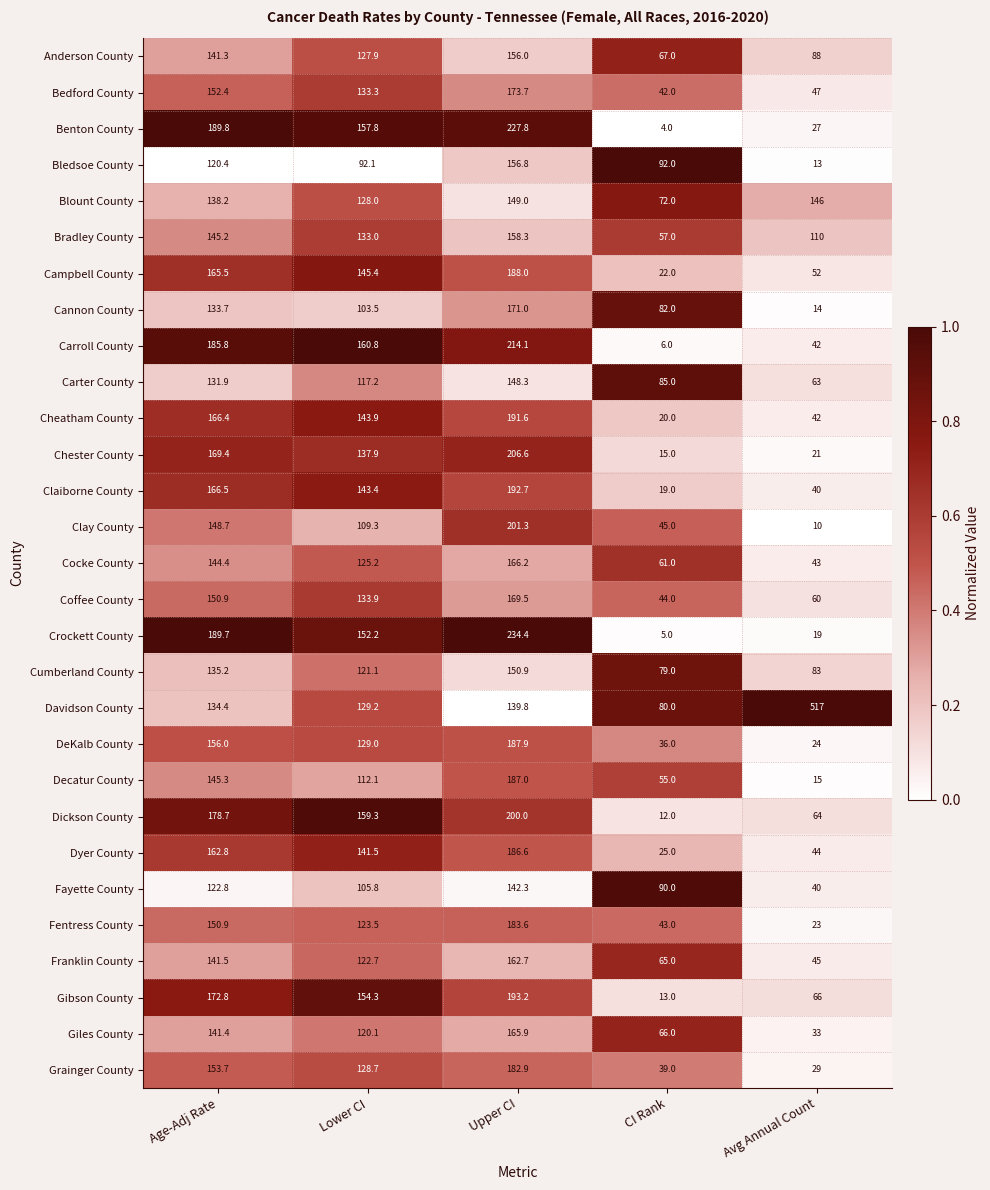

At which category is the sum across all series the highest?

Upper CI